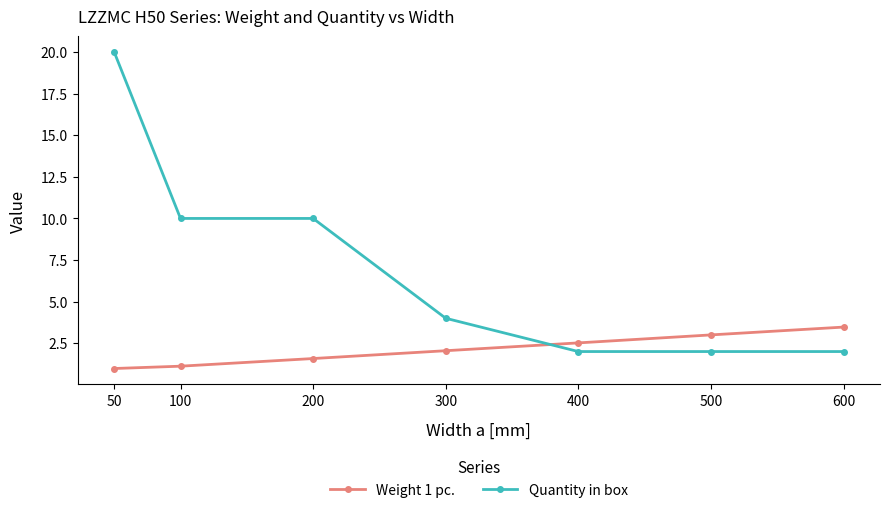

Which series changed the most between 100 and 600?

Quantity in box